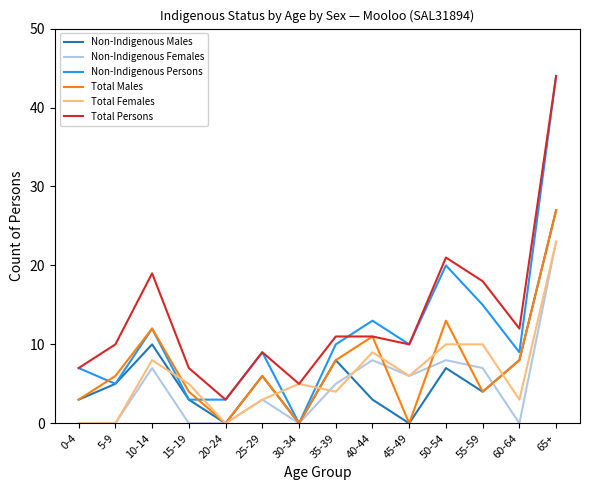

Count the number of data series in this chart.

6